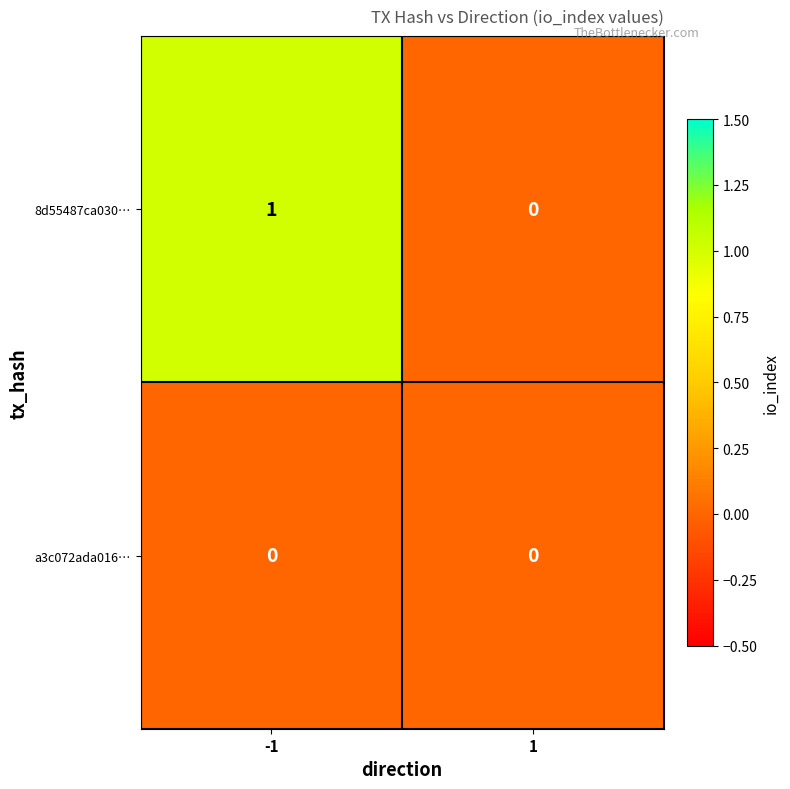

True or false: 8d55487ca030… has a value of -1 at 1.

False